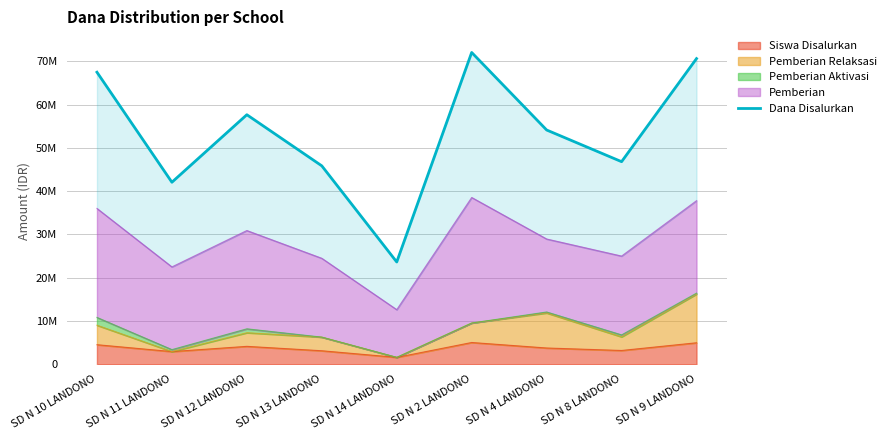

What position from the left is SD N 14 LANDONO?

5